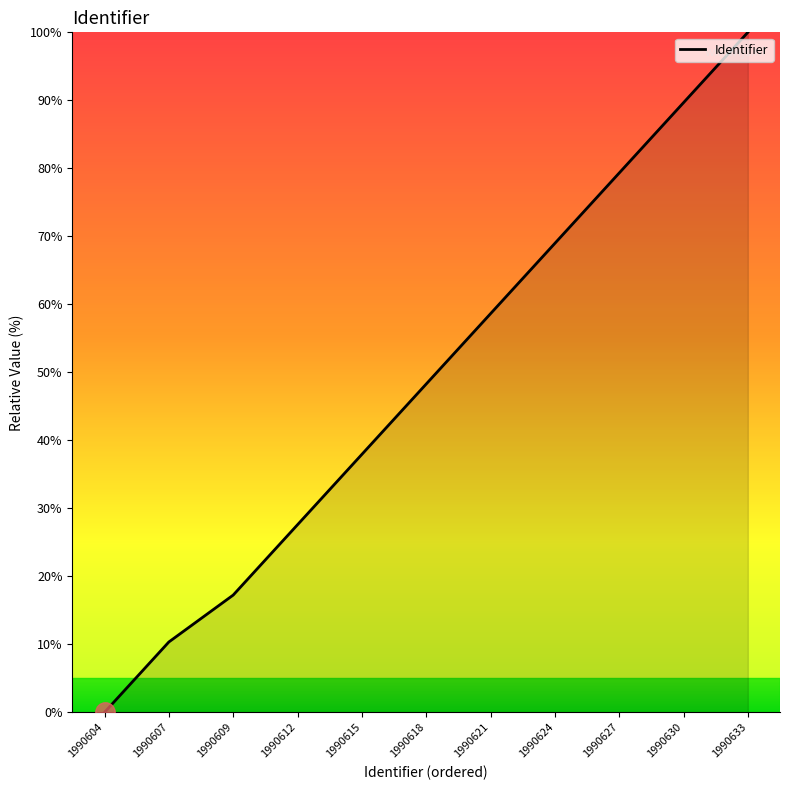

What is the change in value from 1990612 to 1990621?

+31.0